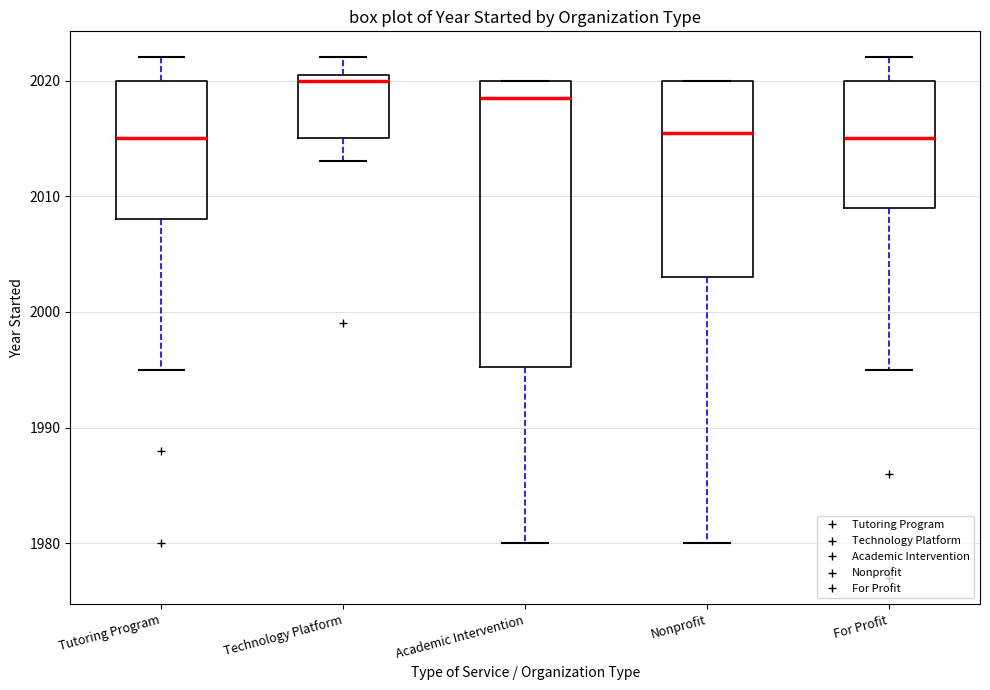

Which box is the tallest, from its lower edge to its upper edge?

Academic Intervention